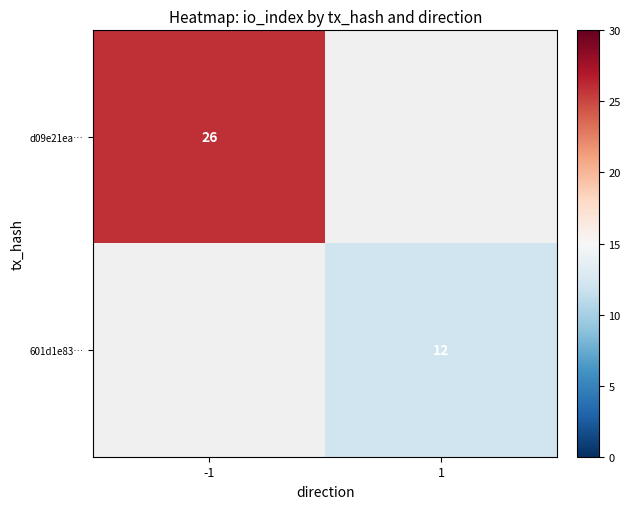

The value of 601d1e83… at 1 is 6. True or false?

False